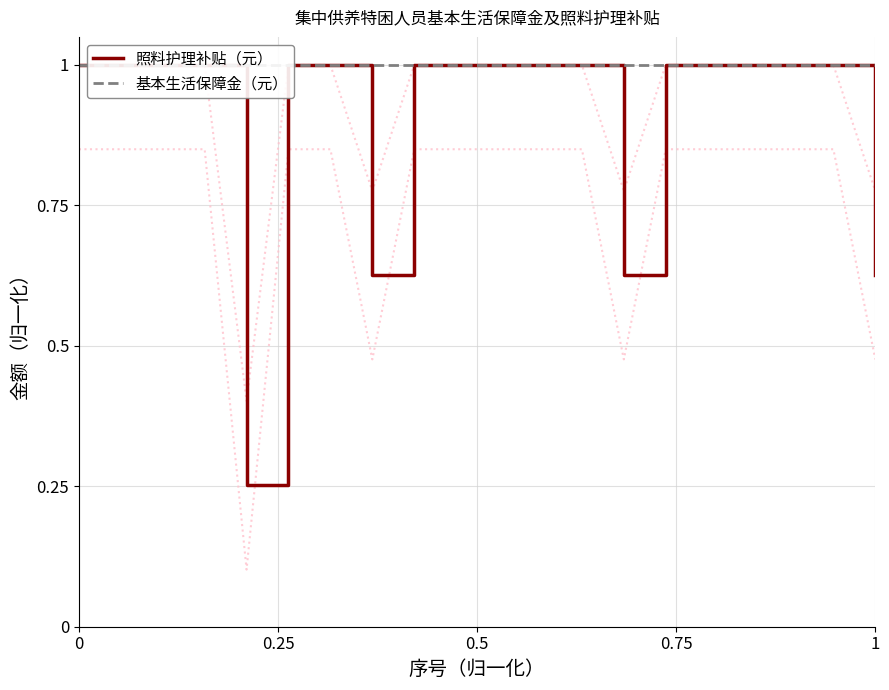

Which series has the largest total across all categories?

基本生活保障金（元）